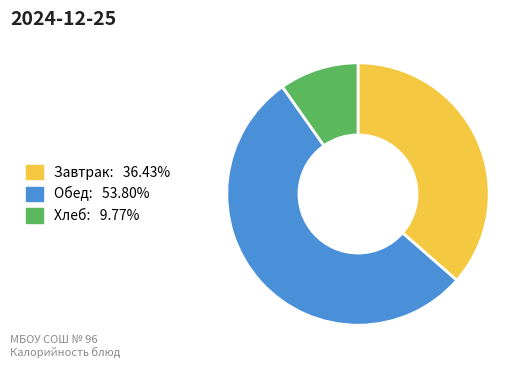

How many segments does this pie chart have?

3